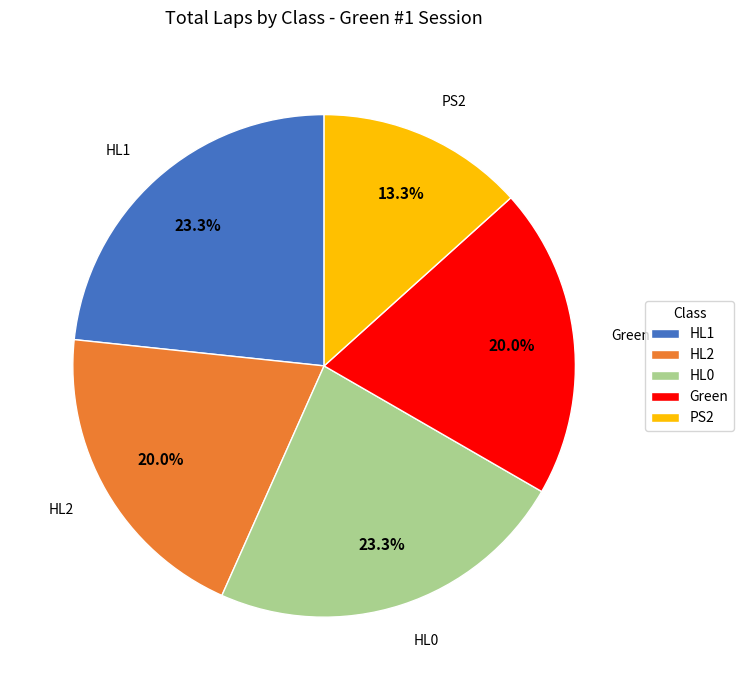

Does Green account for over 50% of the chart?

No